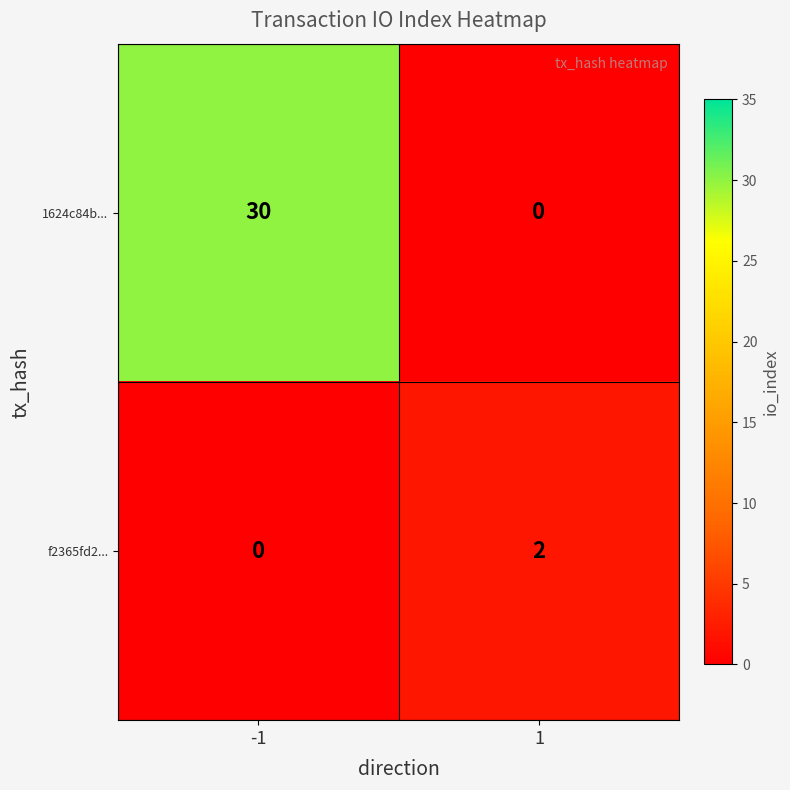

What value does the 1624c84b... series have at -1?

30